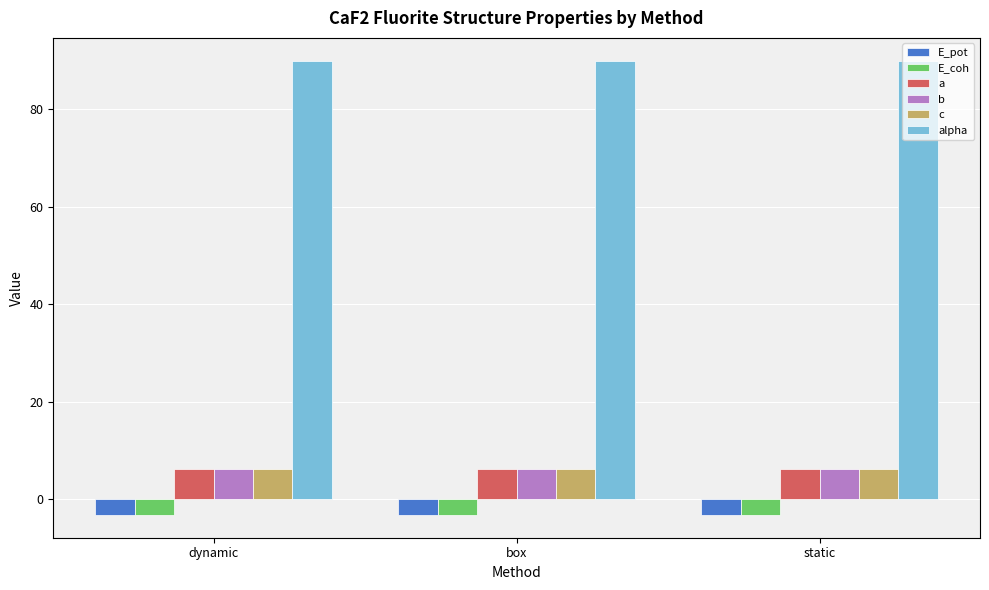

What is the difference between the highest and lowest values at static?

93.2